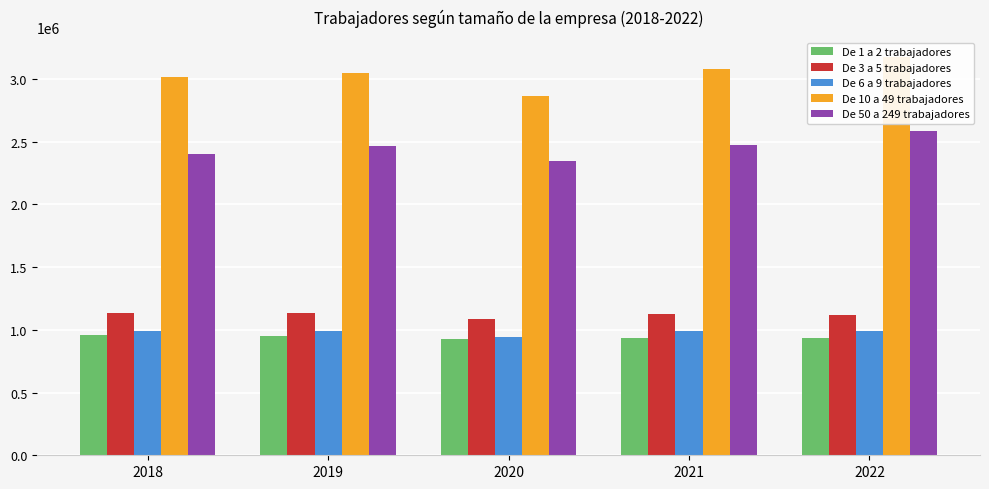

What is the difference between the maximum and second lowest values in the De 3 a 5 trabajadores series?

17173